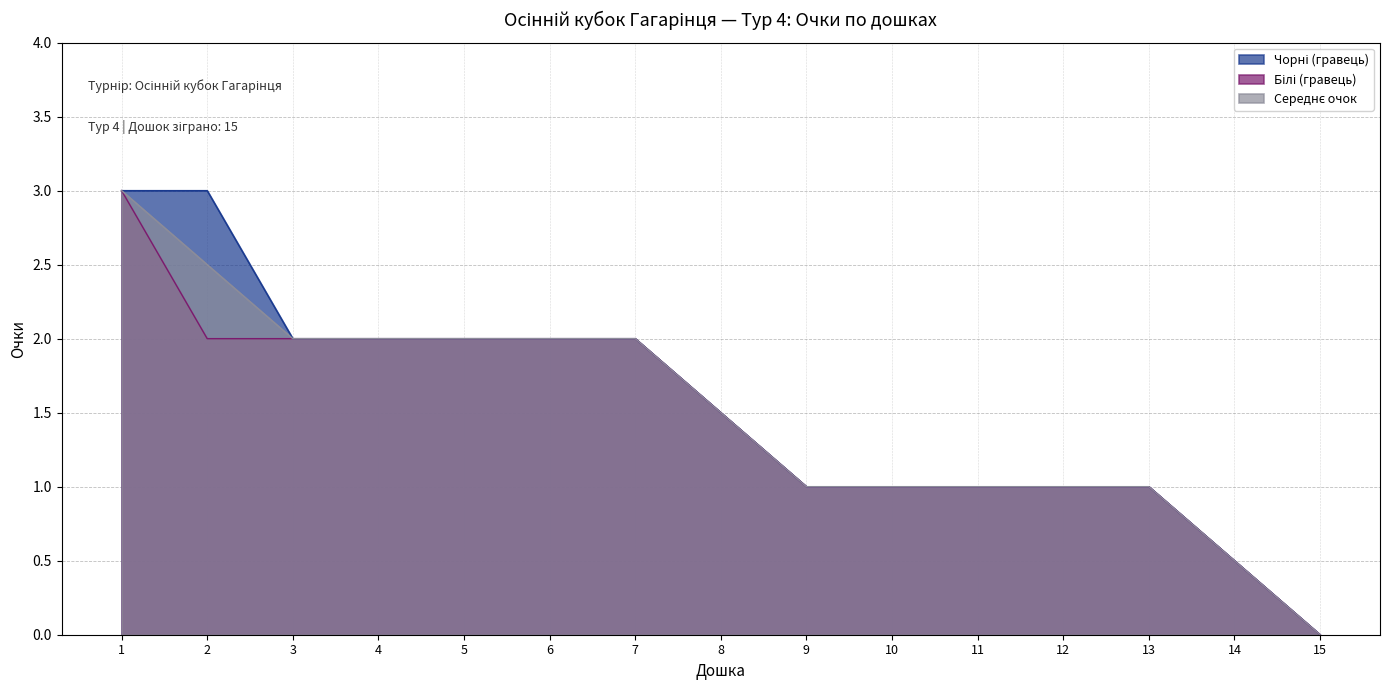

What is the average value of the Чорні (гравець) series?

1.5